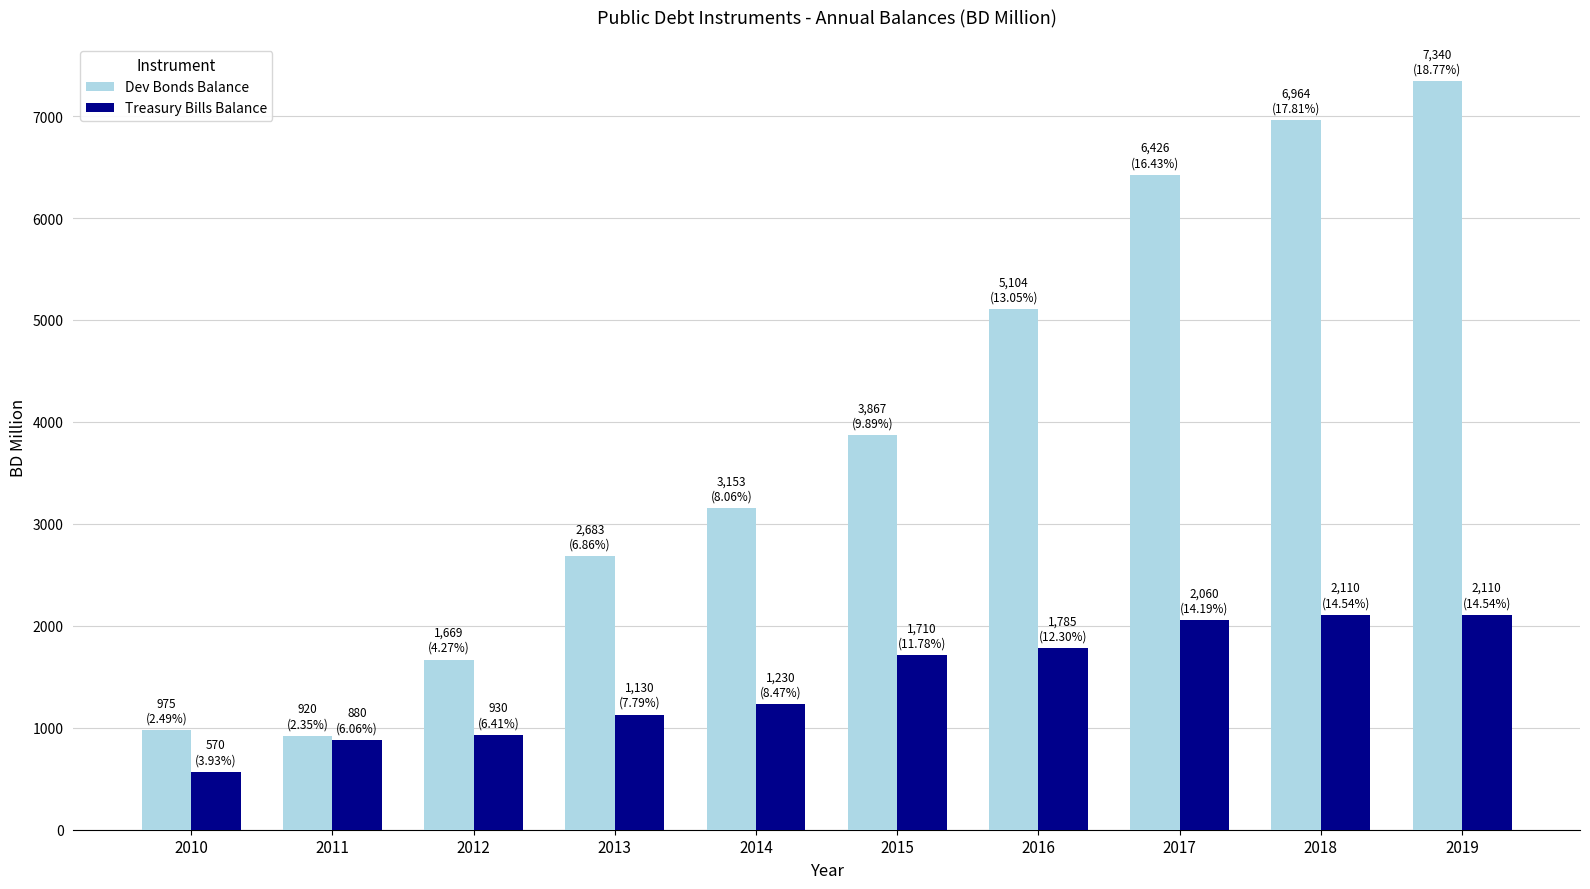

What is the approximate value of Dev Bonds Balance at 2013?

2683.0